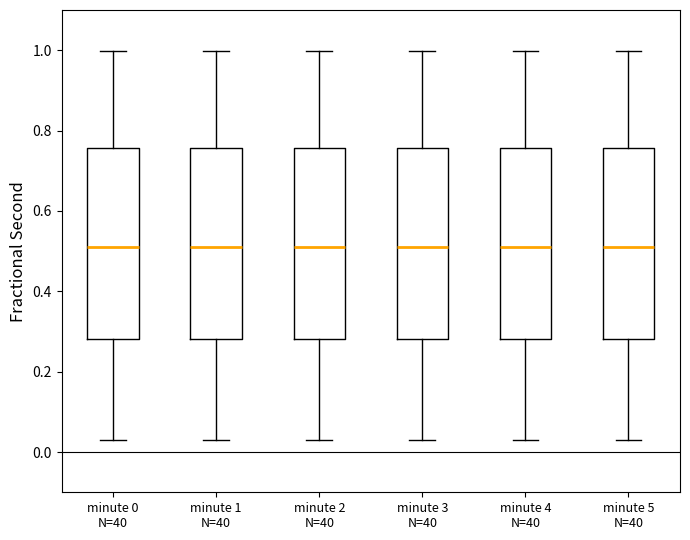

Where does the median line of the box for minute 3 N=40 sit on the y-axis? The values are not printed on the chart, so give them approximately, as read against the axis.

0.52